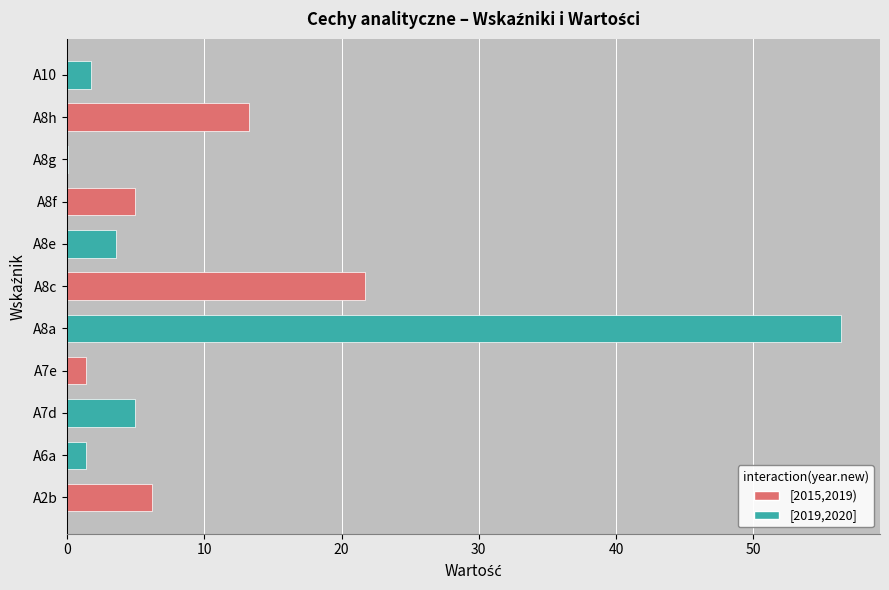

What is the maximum value shown in the chart?

56.4